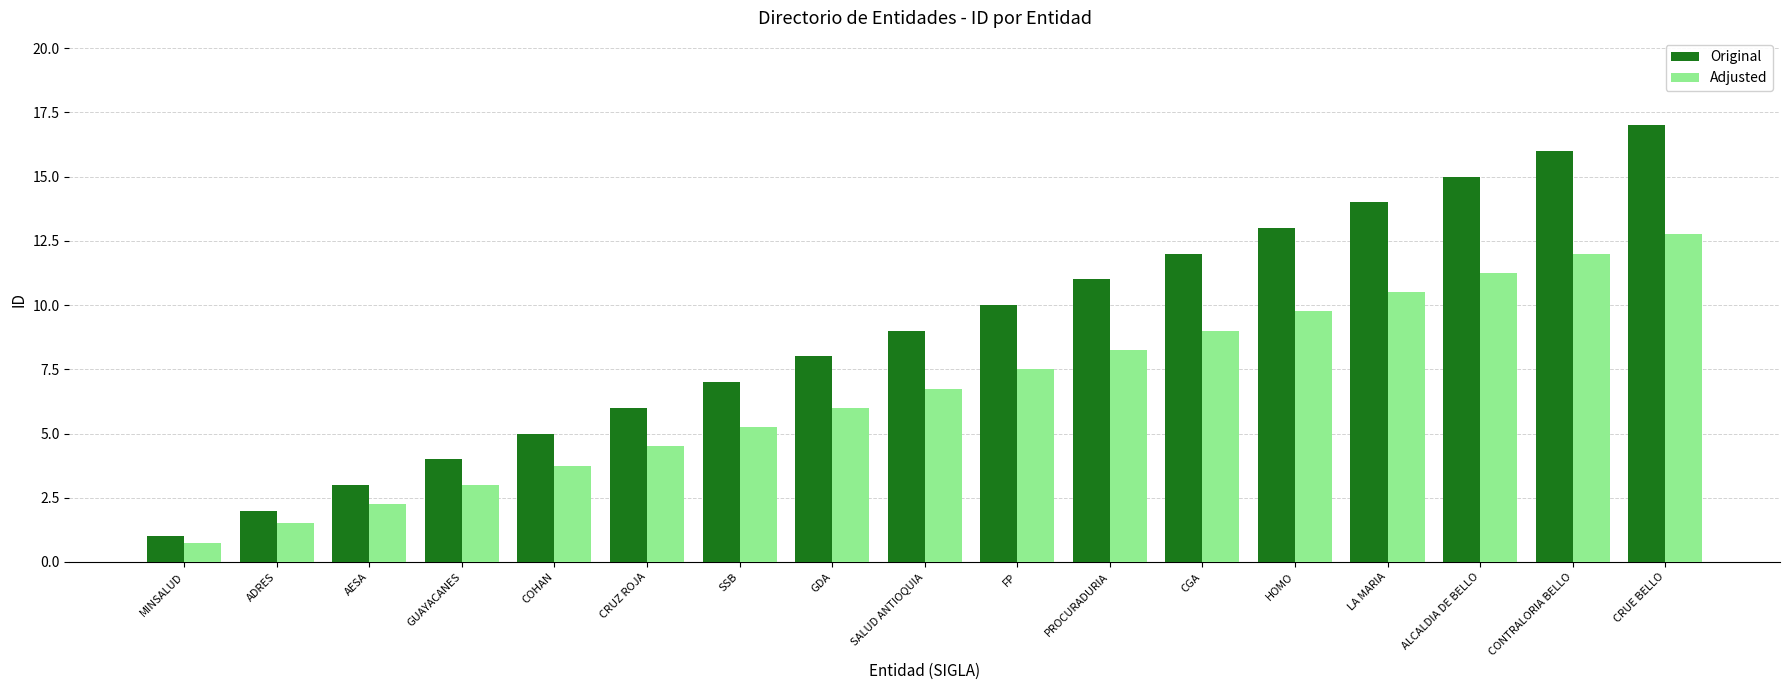

List the labels in order of Original value, smallest first.

MINSALUD, ADRES, AESA, GUAYACANES, COHAN, CRUZ ROJA, SSB, GDA, SALUD ANTIOQUIA, FP, PROCURADURIA, CGA, HOMO, LA MARIA, ALCALDIA DE BELLO, CONTRALORIA BELLO, CRUE BELLO